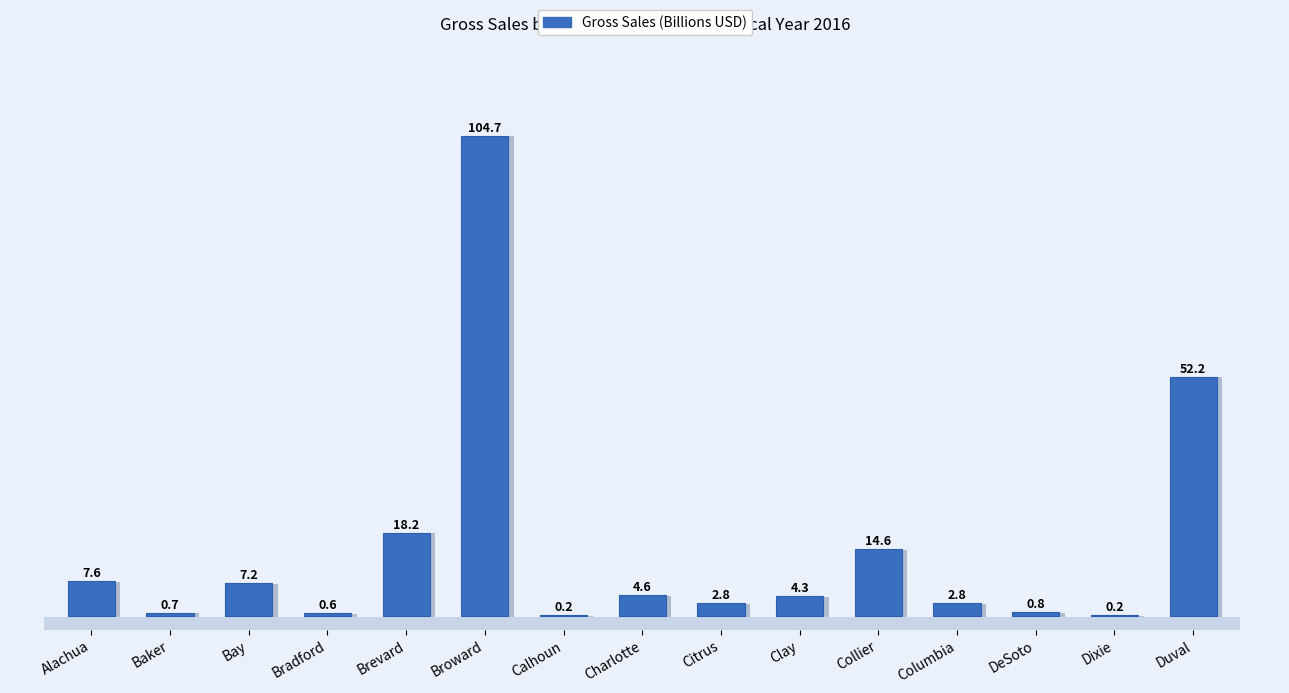

Is it true that the value at Columbia is 2.8?

True